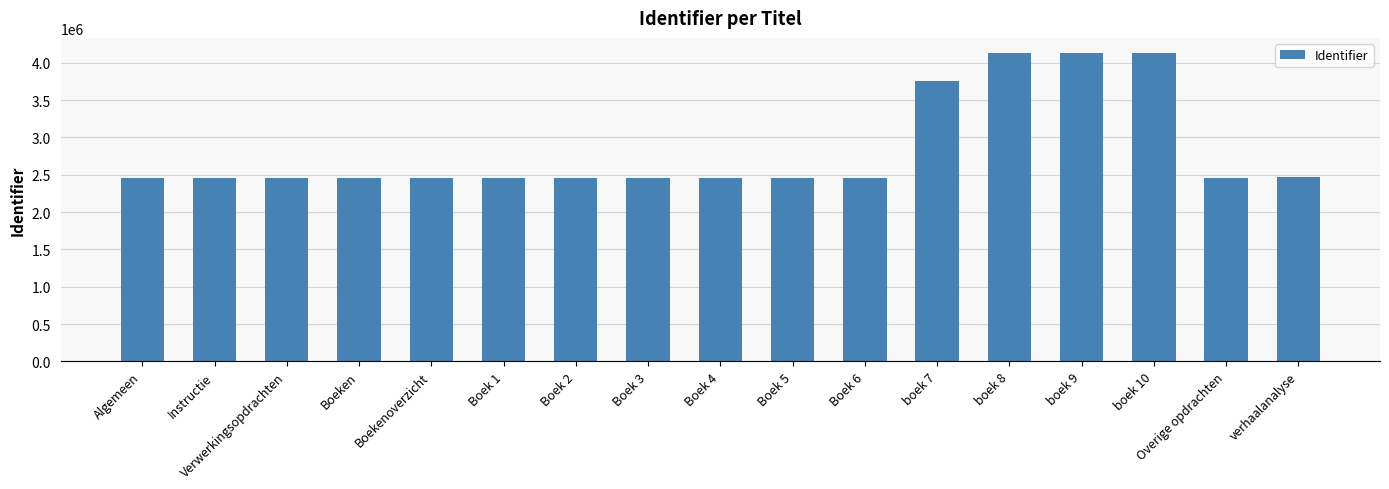

What is the minimum value shown in the chart?

2459191